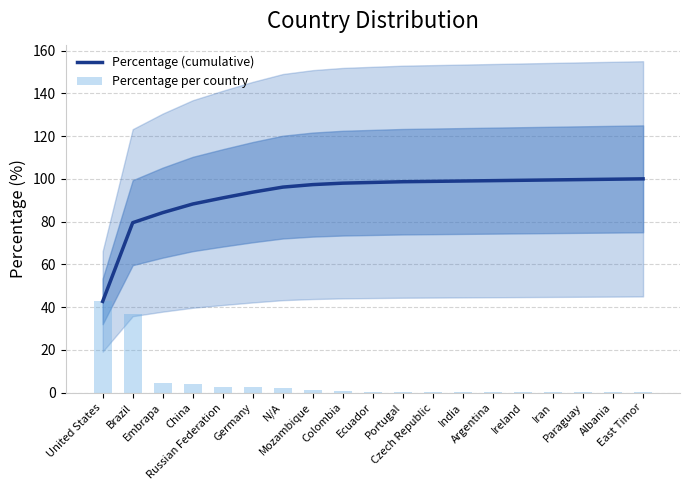

Which series has the largest range (max minus min)?

Percentage (cumulative)